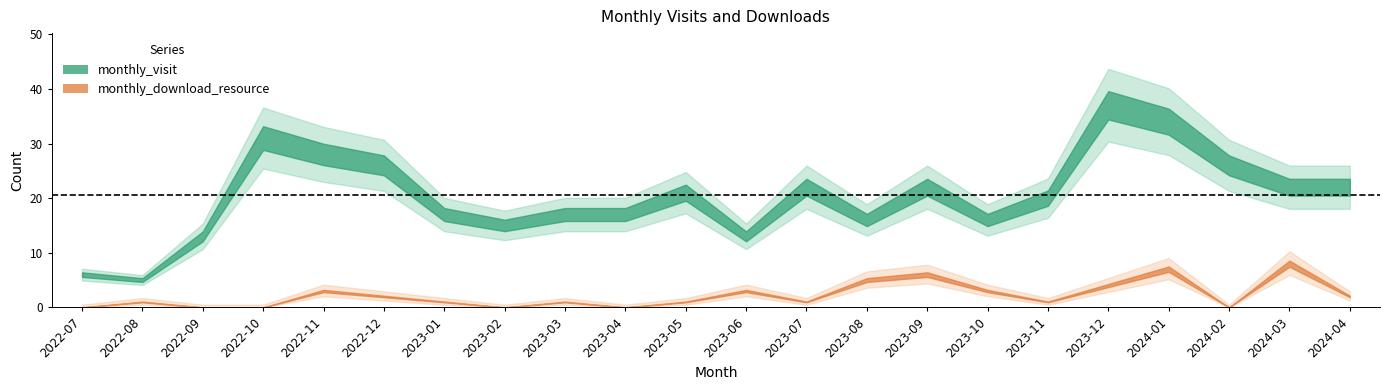

What is the approximate value of monthly_visit at 2022-09?

13